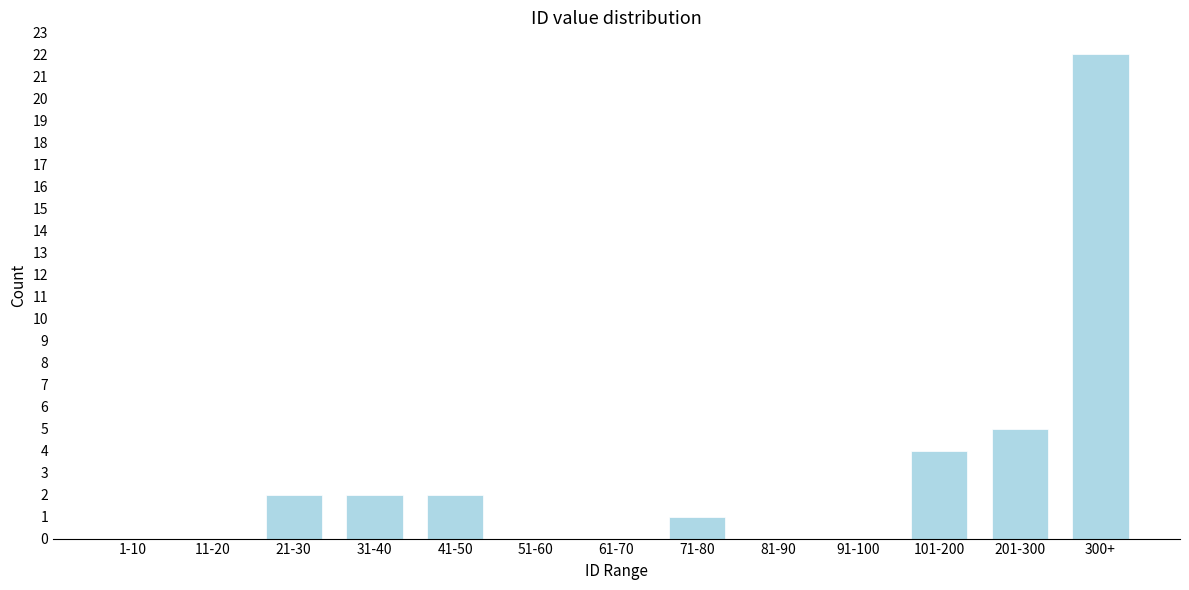

Reading left to right, extract all data points from this chart.

1-10=0	11-20=0	21-30=2	31-40=2	41-50=2	51-60=0	61-70=0	71-80=1	81-90=0	91-100=0	101-200=4	201-300=5	300+=22